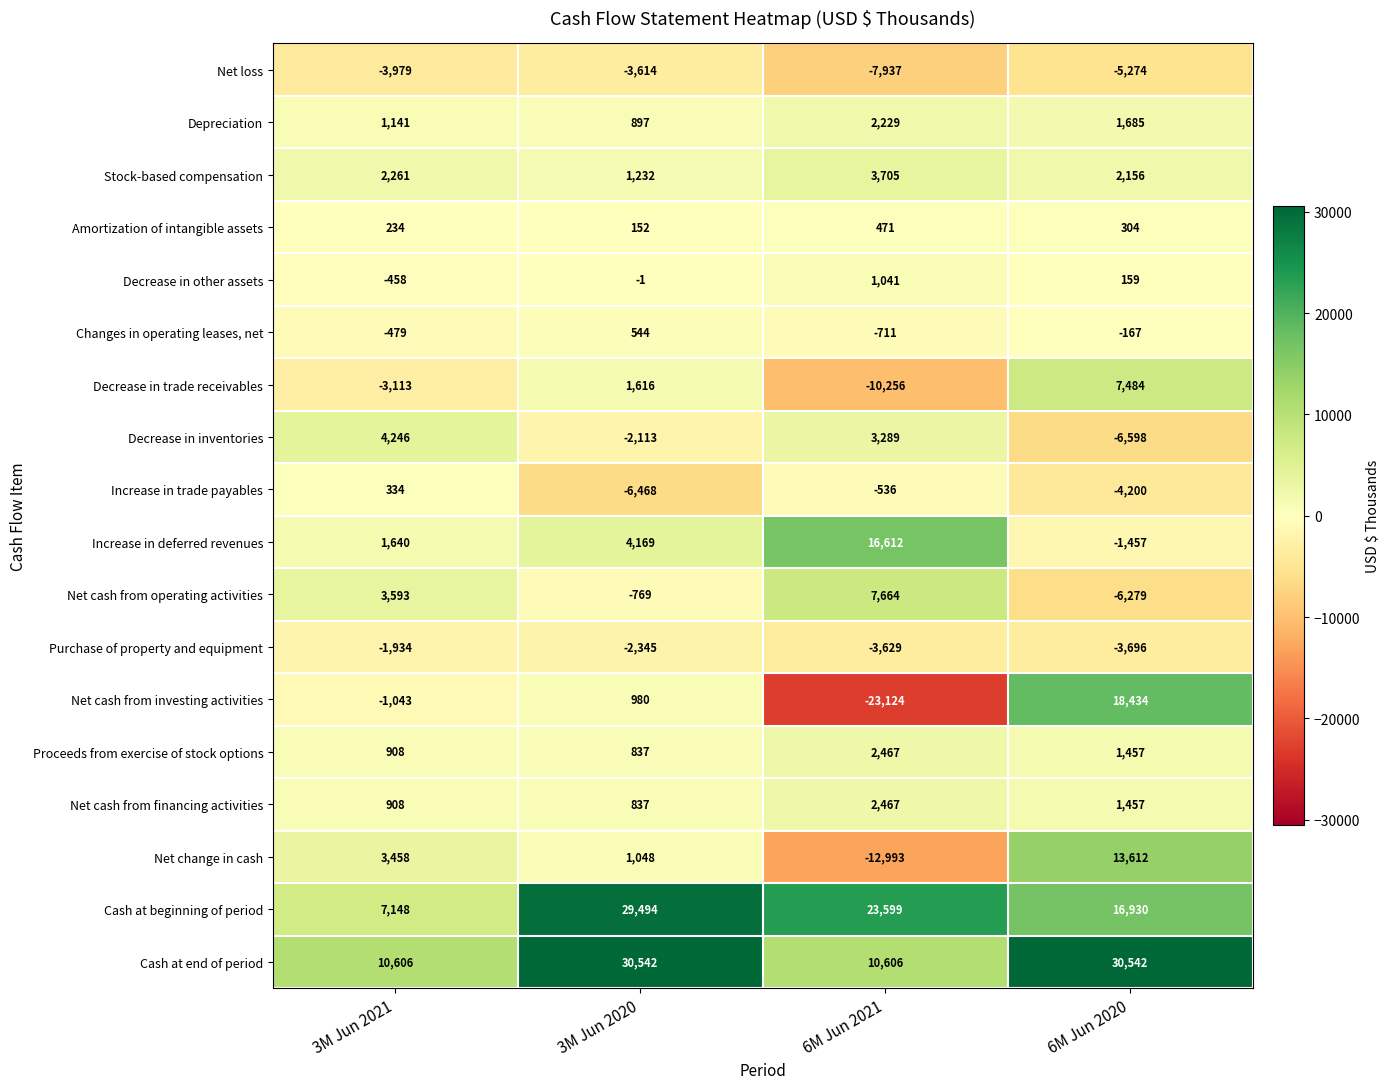

Which series has the widest spread of values?

Net cash from investing activities